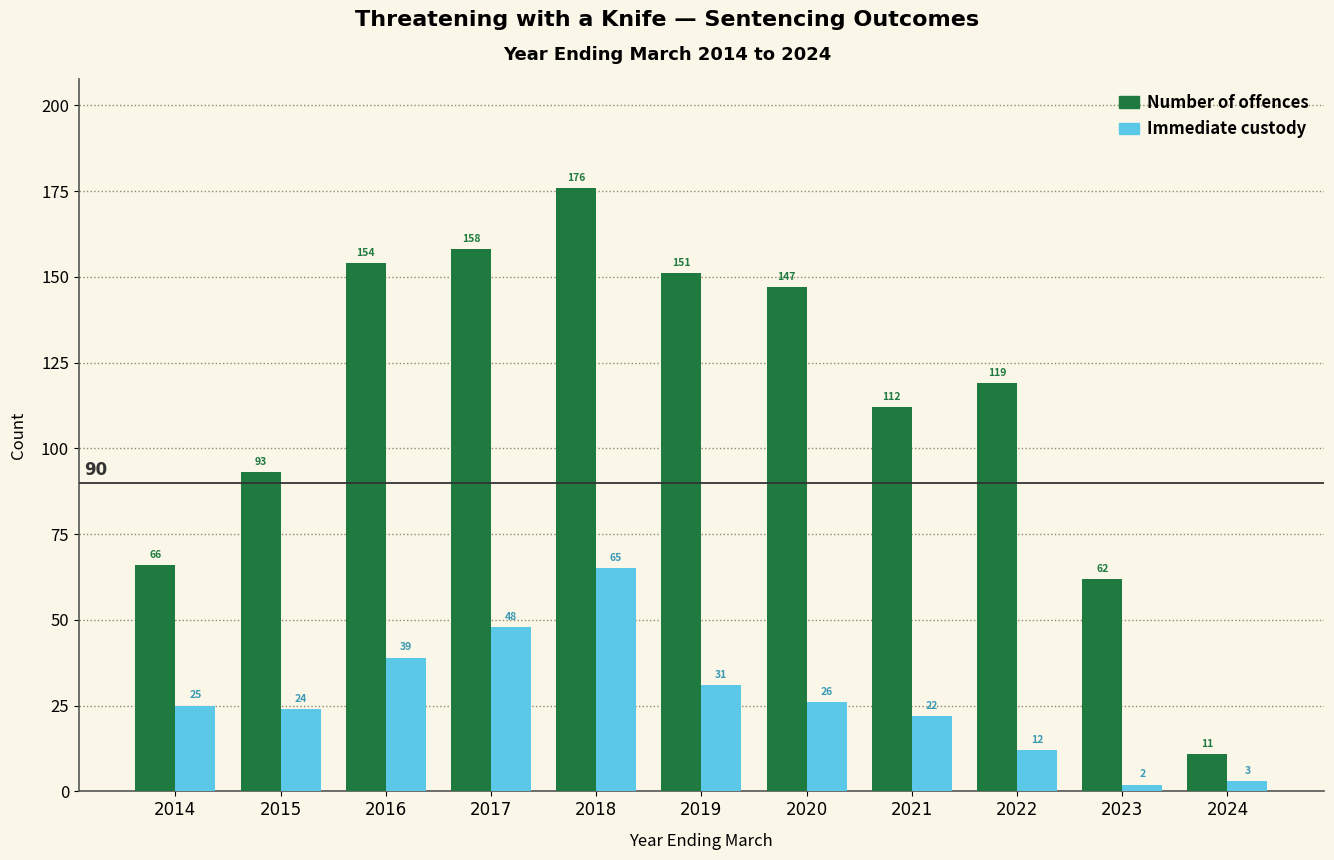

What is the average value of the Number of offences series?

114